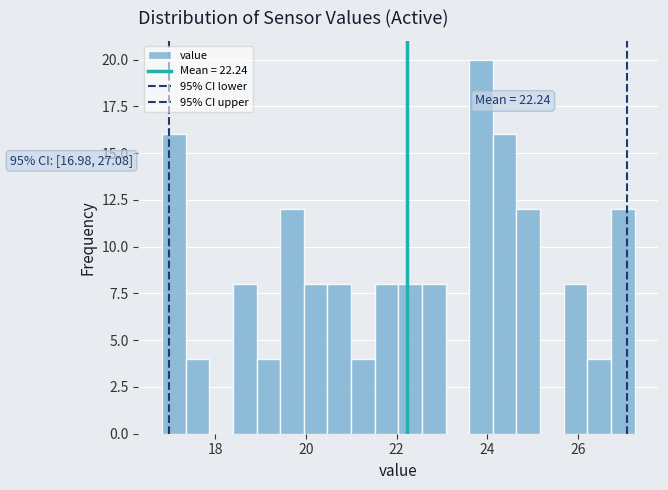

Read against the x-axis, roughly where is the centre of the tallest bar?

23.8